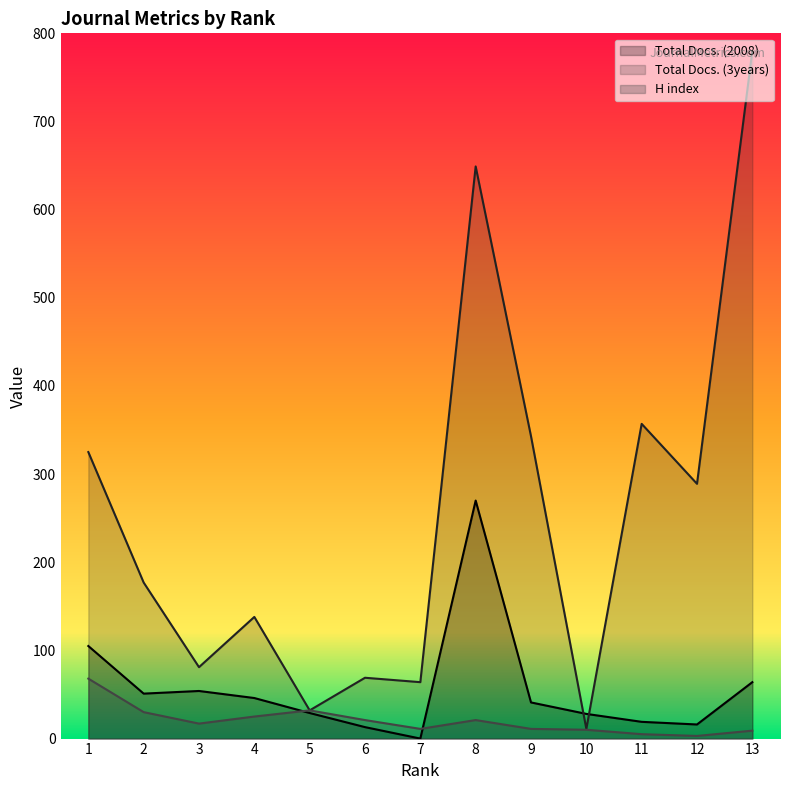

At which category does Total Docs. (2008) reach its first local peak?

3